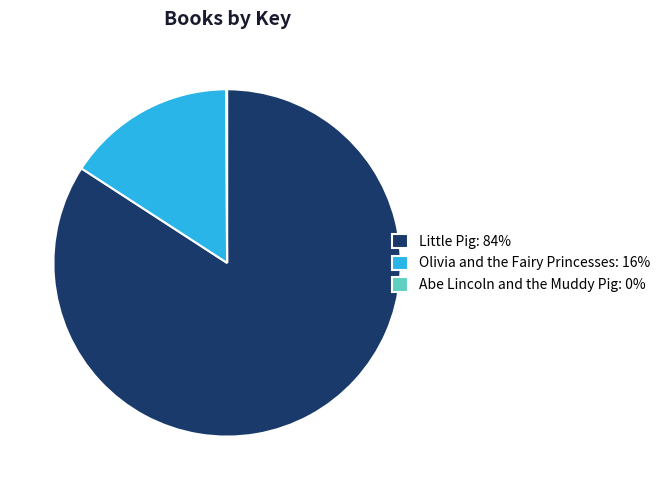

What is the majority slice?

Little Pig: 84%